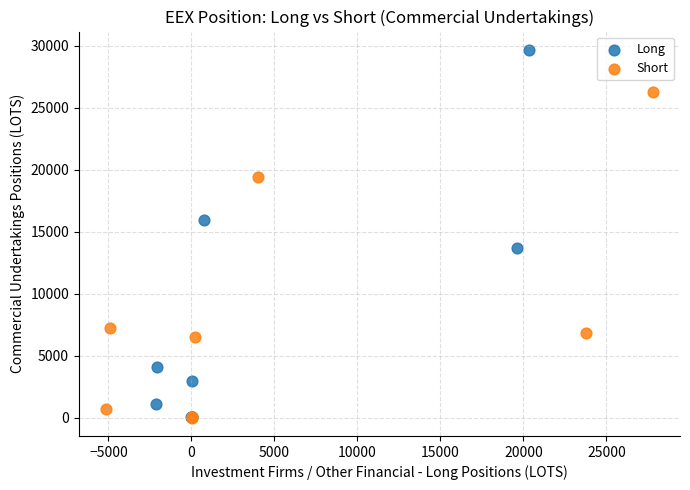

Which series reaches the maximum Y coordinate?

Long